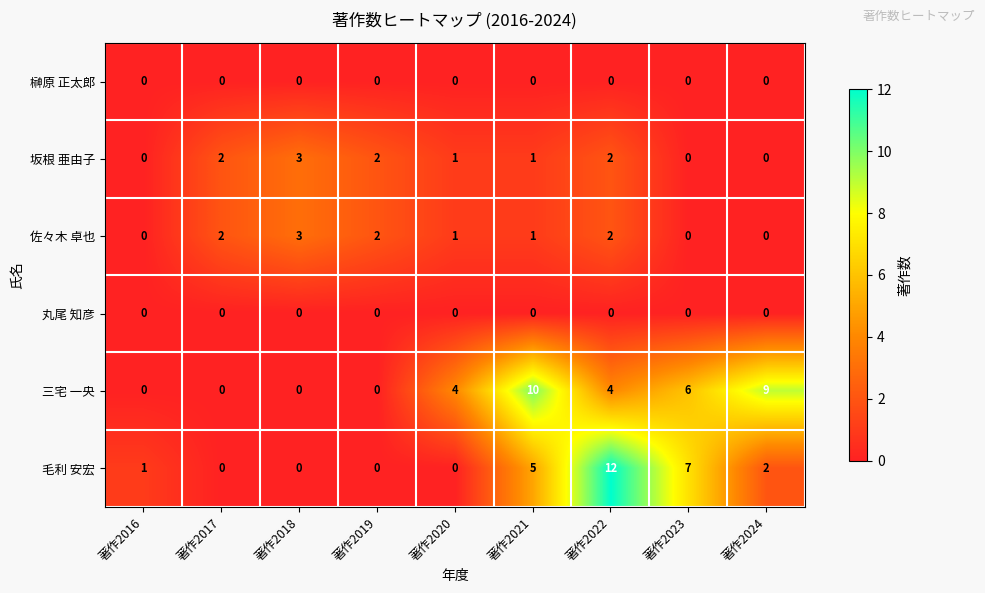

What is the total value across all series at 著作2017?

4